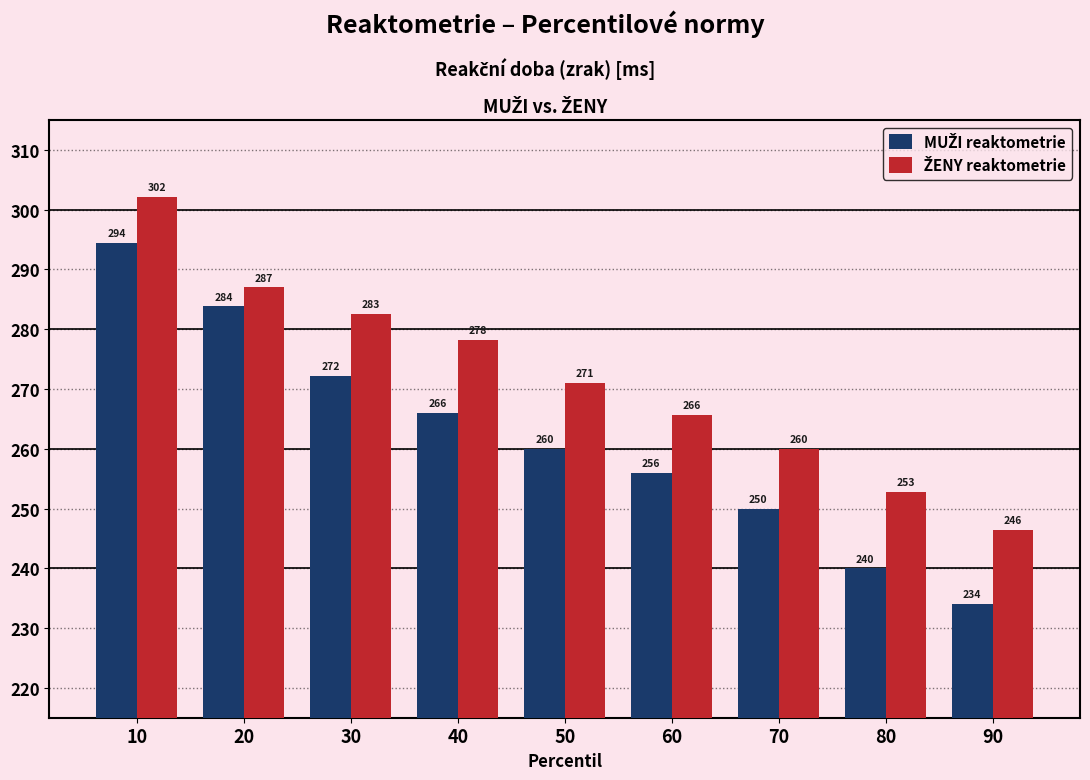

At which category does the chart reach its minimum across all series?

90